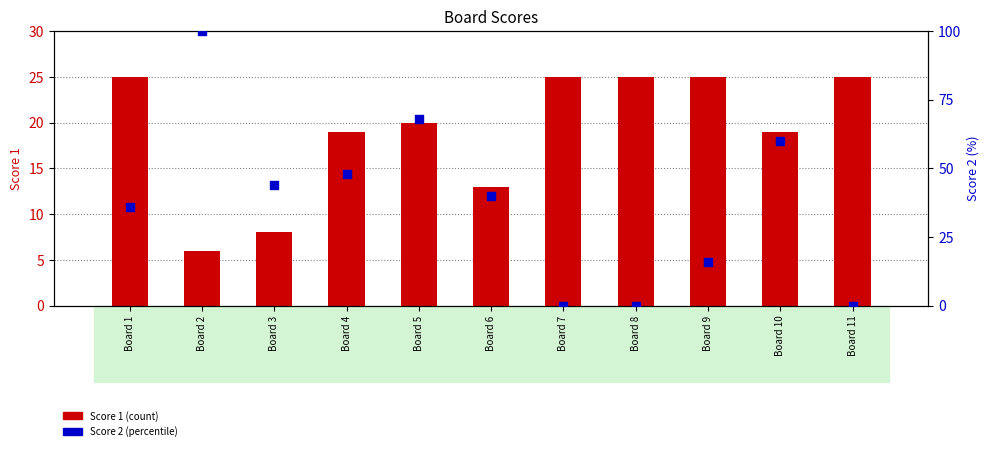

At how many categories does at least one series exceed 2?

11